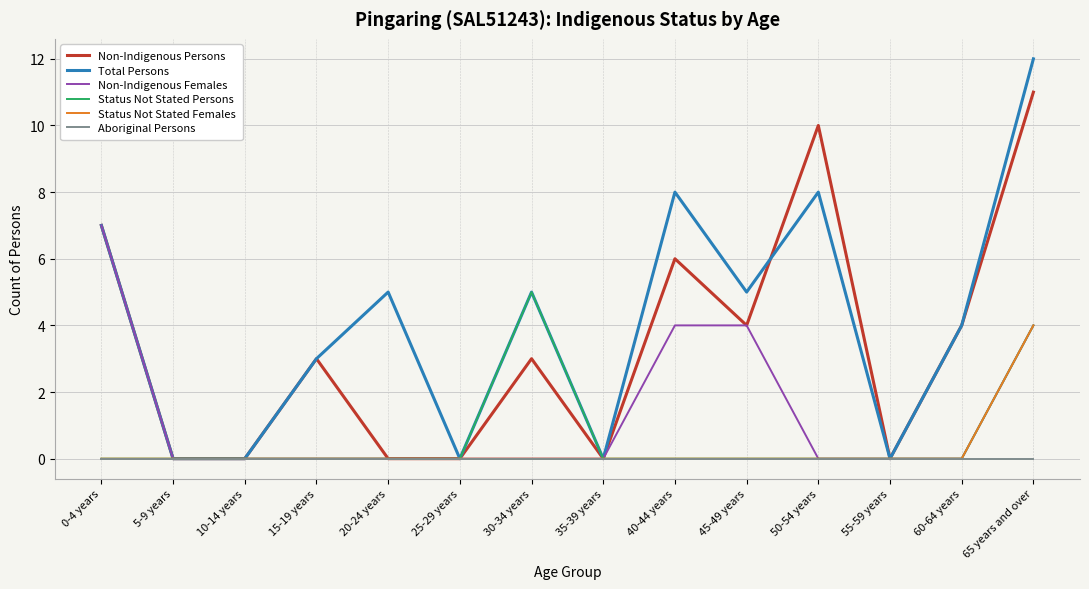

What is the sum of all Total Persons values?

57